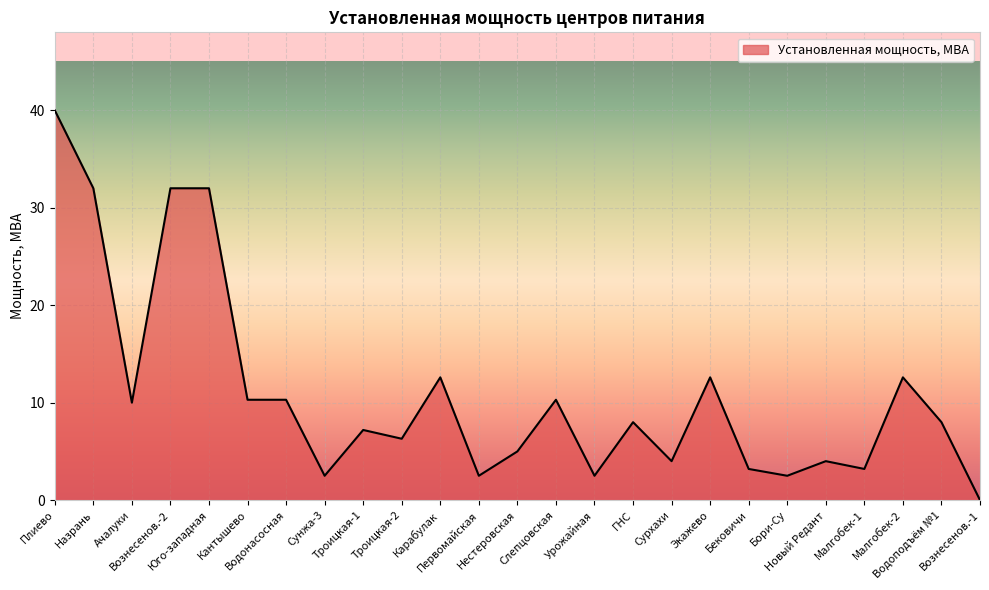

Reading left to right, extract all data points from this chart.

Плиево=40.0	Назрань=32.0	Ачалуки=10.0	Вознесенов.-2=32.0	Юго-западная=32.0	Кантышево=10.3	Водонасосная=10.3	Сунжа-3=2.5	Троицкая-1=7.2	Троицкая-2=6.3	Карабулак=12.6	Первомайская=2.5	Нестеровская=5.0	Слепцовская=10.3	Урожайная=2.5	ГНС=8.0	Сурхахи=4.0	Экажево=12.6	Бековичи=3.2	Бори-Су=2.5	Новый Редант=4.0	Малгобек-1=3.2	Малгобек-2=12.6	Водоподъём №1=8.0	Вознесенов.-1=0.0